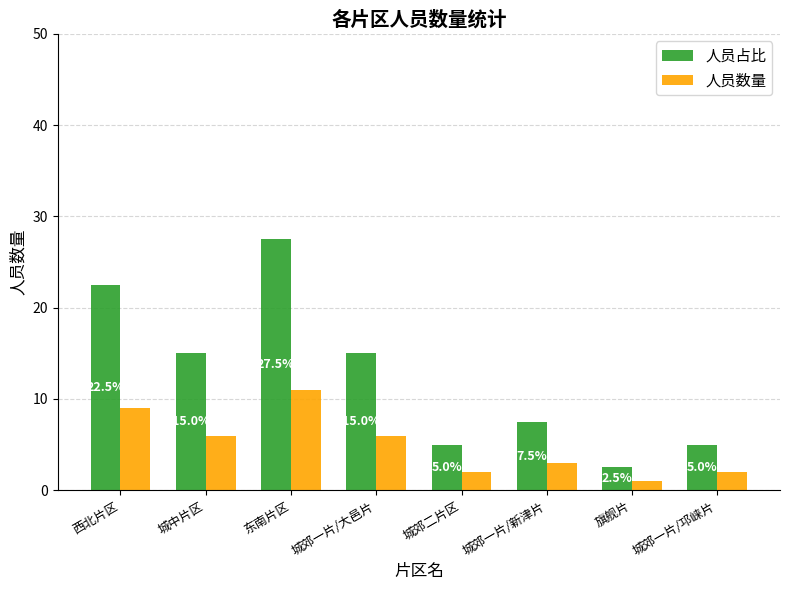

What is the sum of all 人员占比 values?

100.0